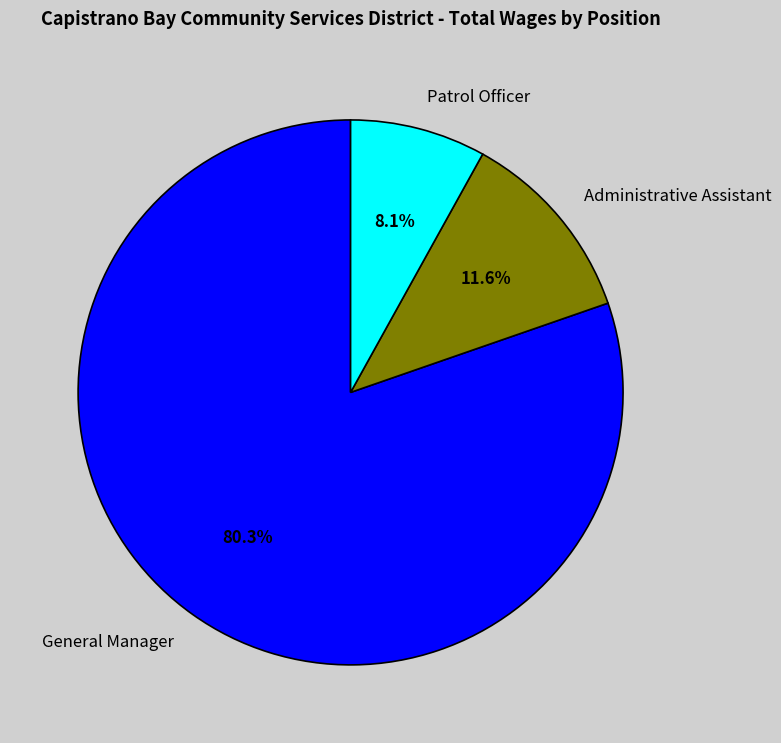

Do Patrol Officer and General Manager together represent more than half of the pie?

Yes